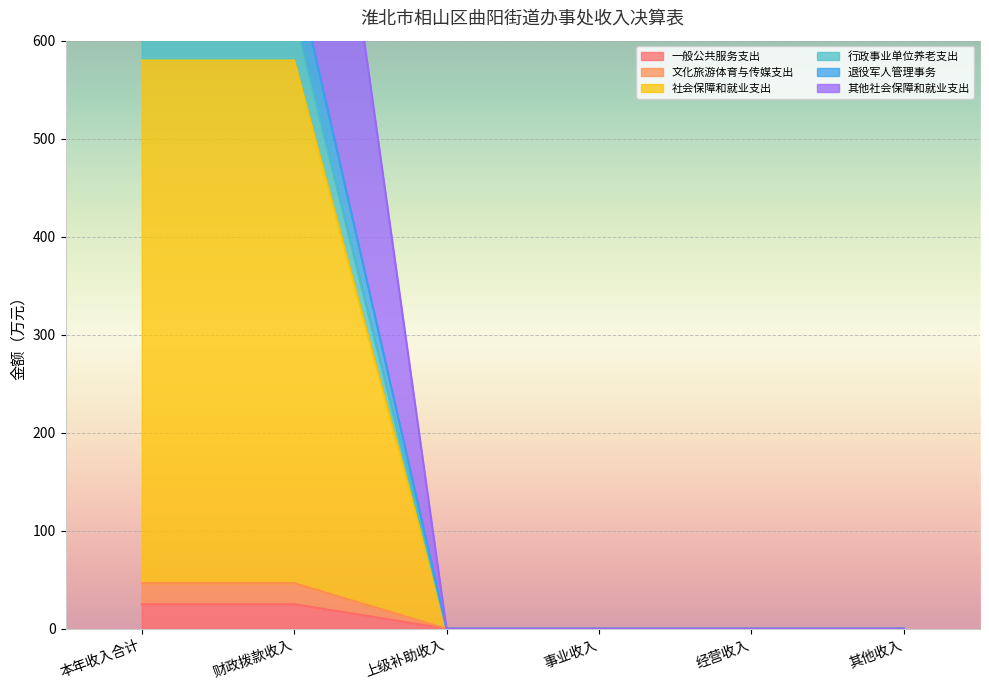

What is the sum of all 行政事业单位养老支出 values?

1250.5